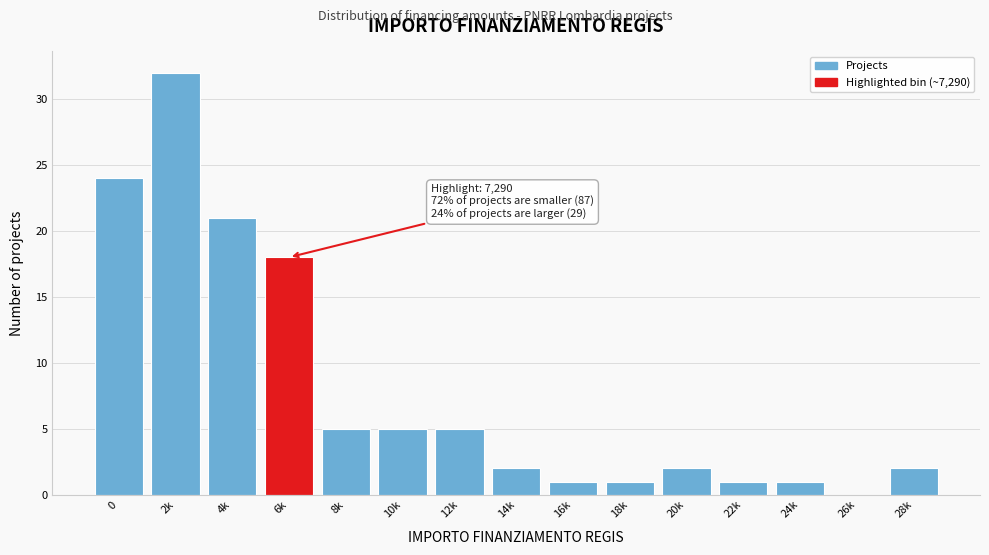

Reading left to right, transcribe all the data shown in this chart.

0=24	2k=32	4k=21	6k=18	8k=5	10k=5	12k=5	14k=2	16k=1	18k=1	20k=2	22k=1	24k=1	26k=0	28k=2